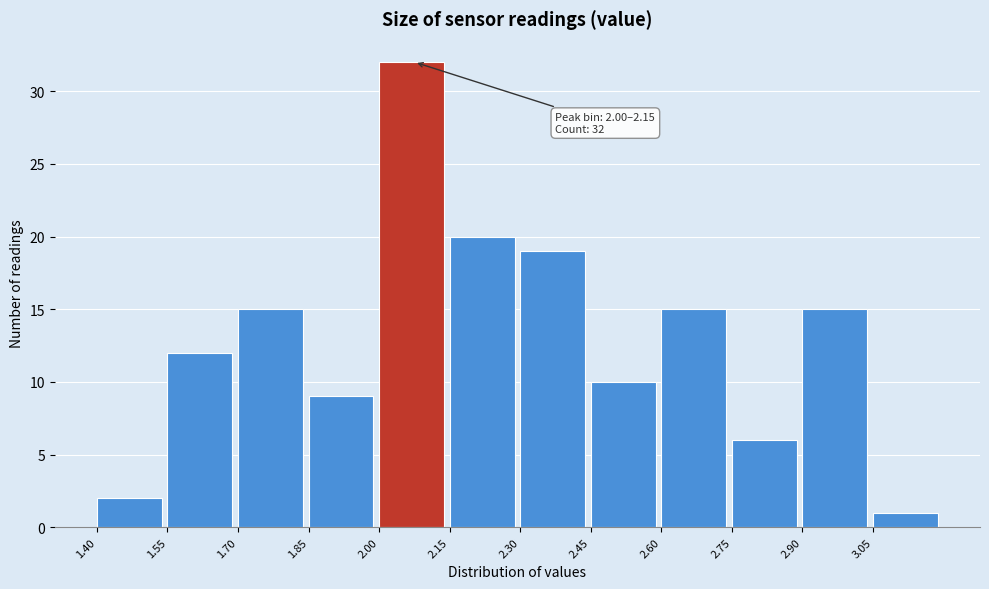

Over which range of the x-axis is the bar tallest?

2.00 to 2.15